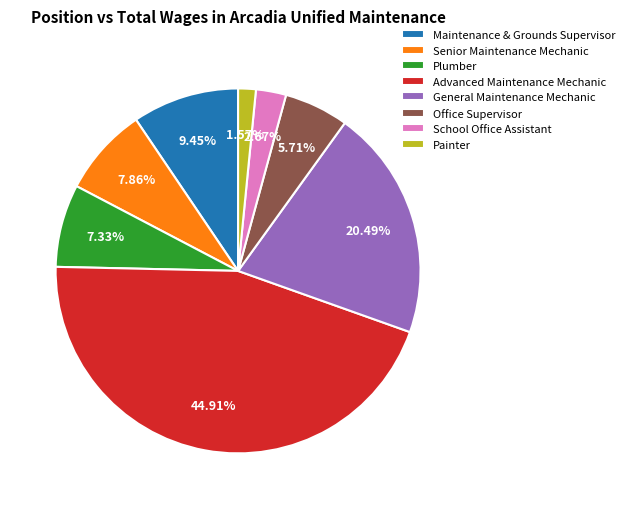

Count the number of slices in the pie.

8